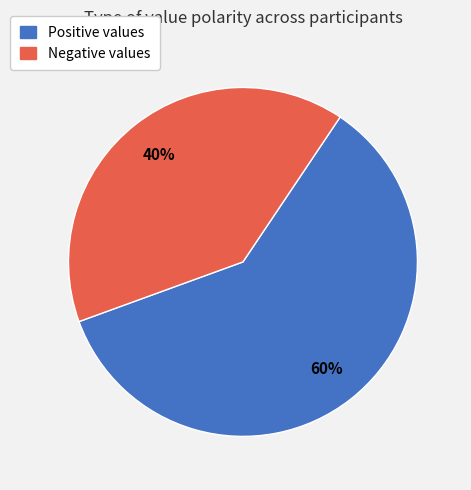

Is there any slice that represents more than half of the pie?

Yes